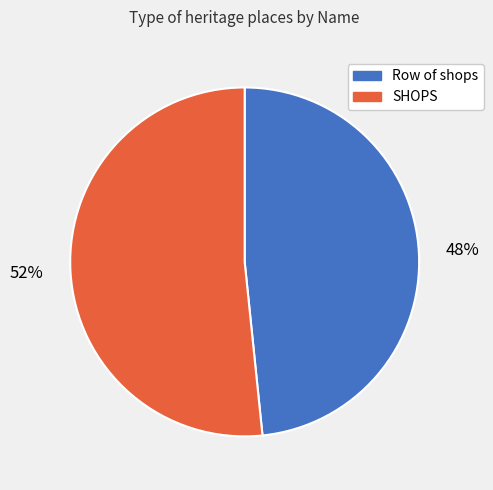

Is there a majority slice in this chart?

Yes